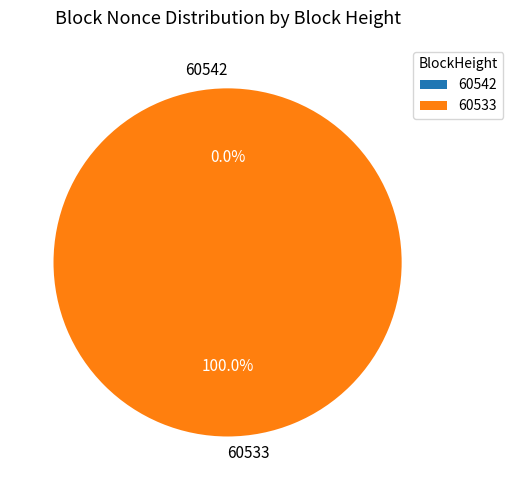

Count the number of slices in the pie.

2